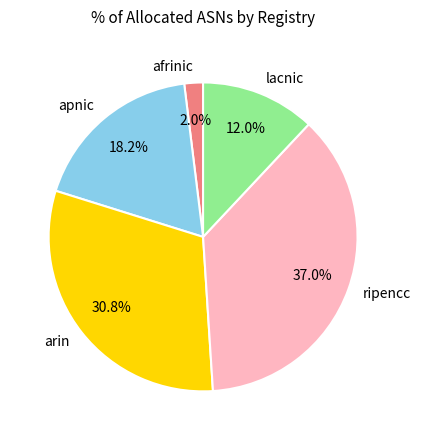

To the nearest percent, what is the average slice percentage?

20%